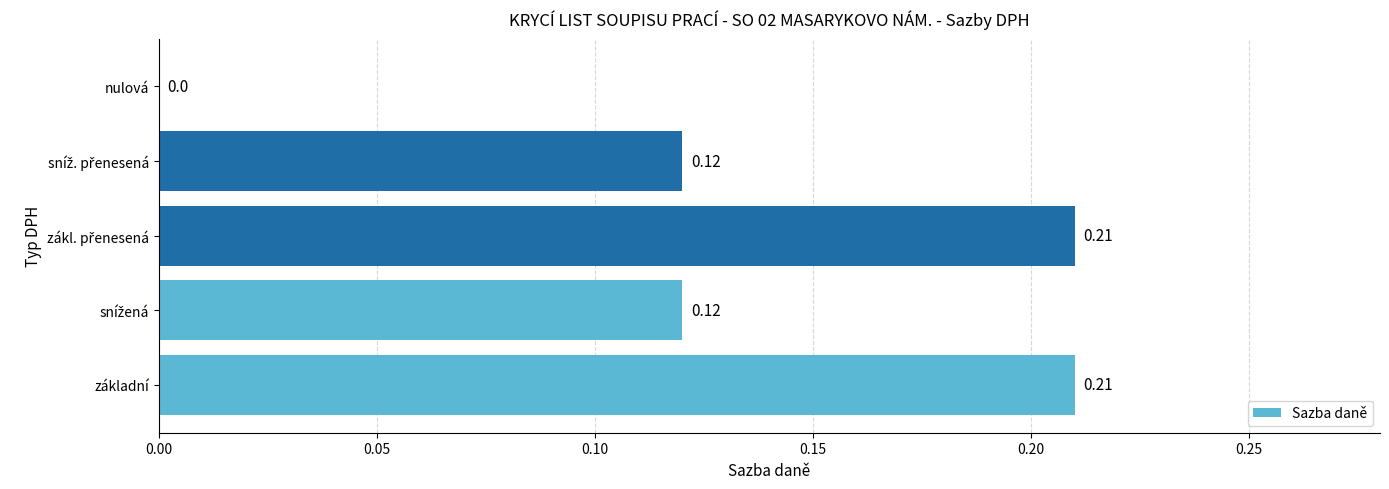

At which label is the value closest to 0?

nulová